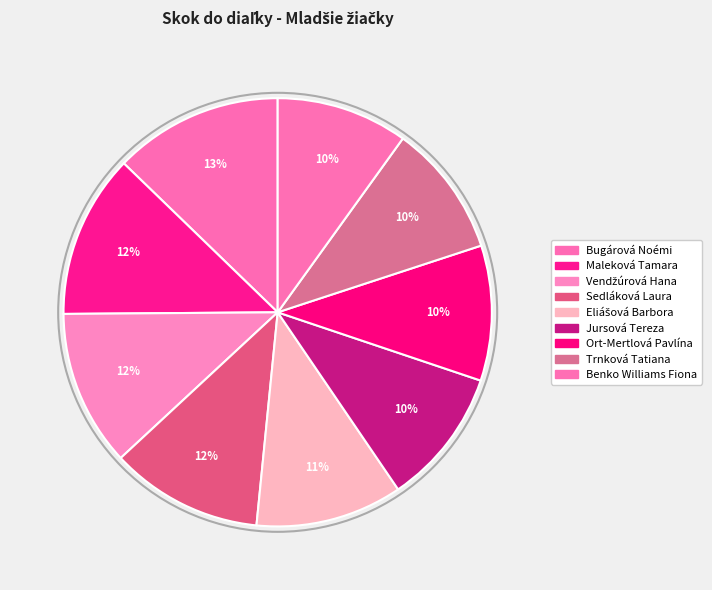

To the nearest percent, what portion does Maleková Tamara represent?

12%